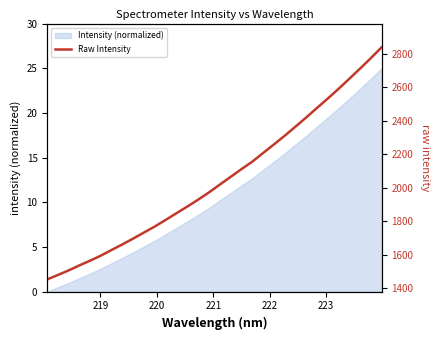

True or false: the data has more than 1 interior local peaks.

False